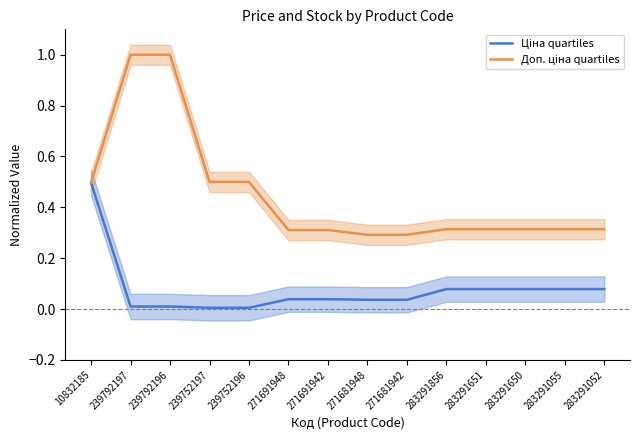

Which series changed the most between 239792197 and 271681948?

Доп. ціна quartiles